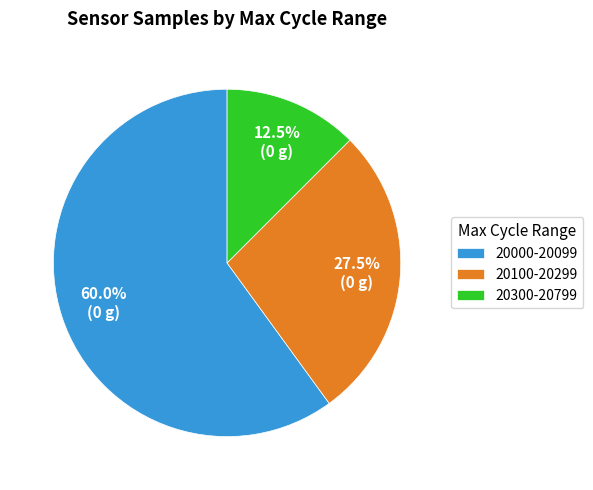

What is the ratio of the value at 20000-20099 to the value at 20300-20799?

4.8